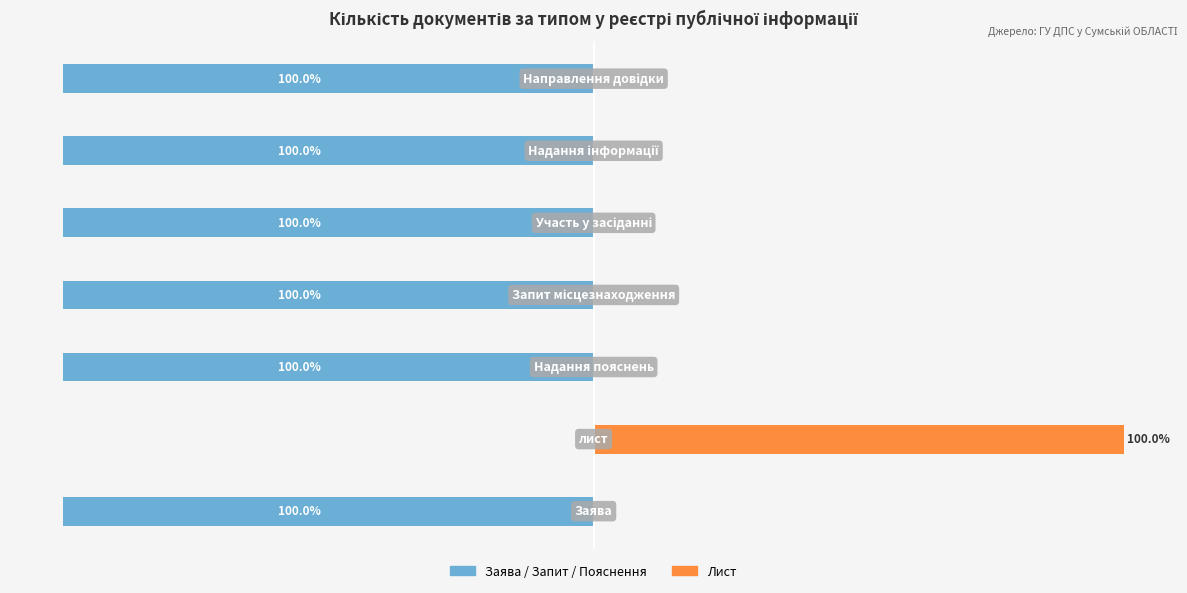

What is the sum of the Документи (Заява/інші) values at 6 and 3?

-200